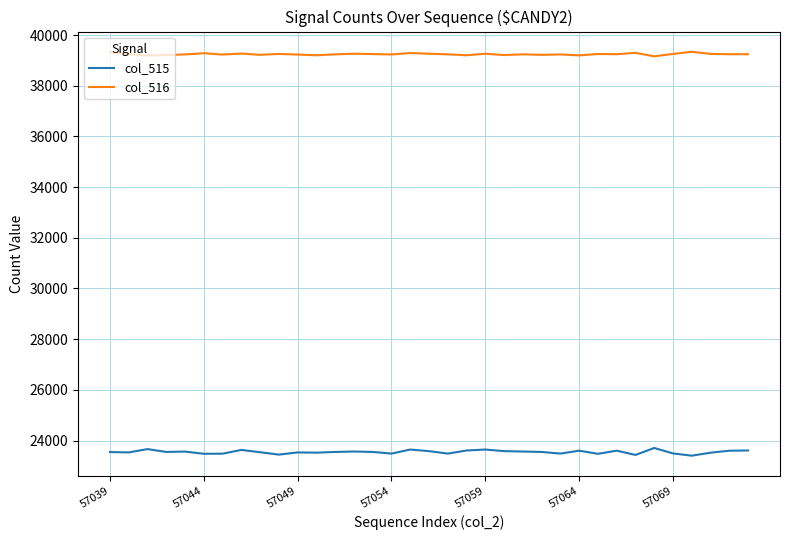

What is the smallest value displayed?

23402